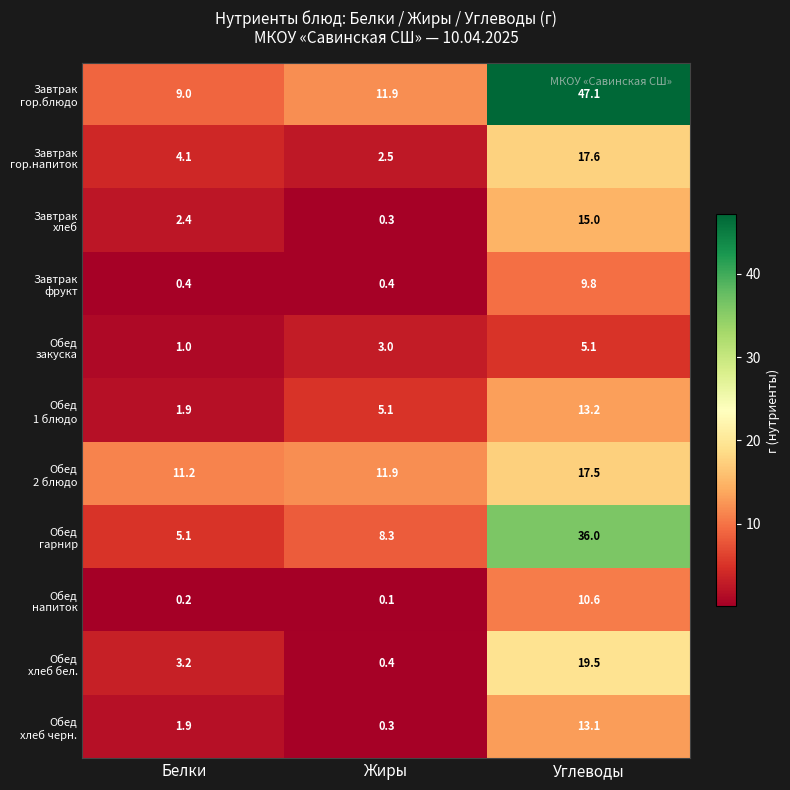

At which category is the sum across all series the highest?

Углеводы